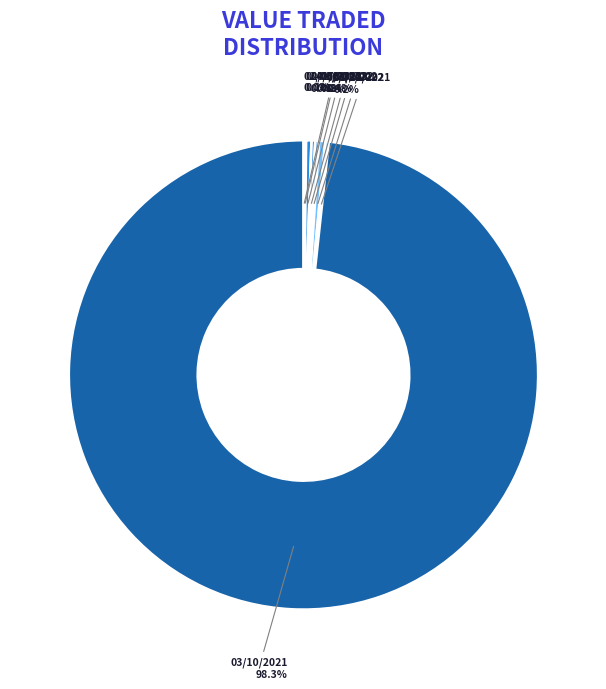

To the nearest percent, what is the average slice percentage?

12%